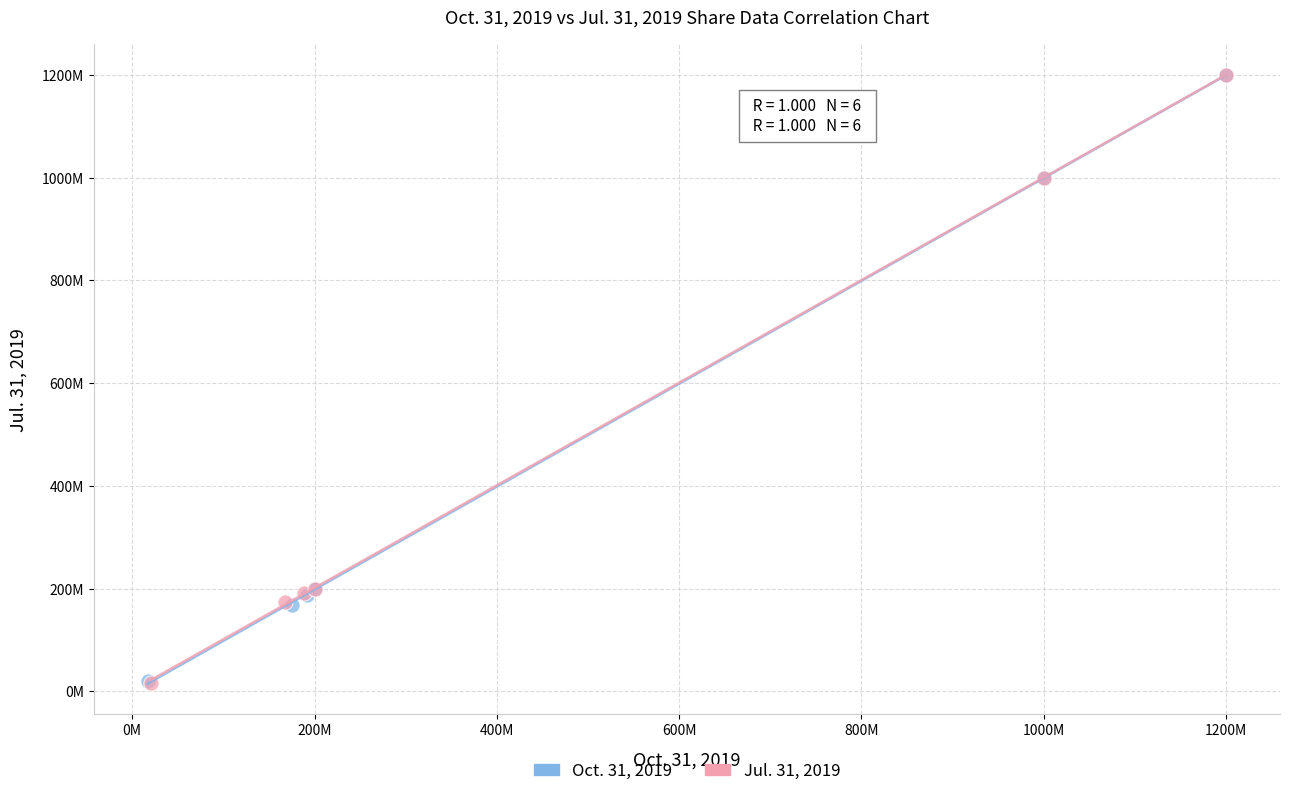

What are all the series names shown in the legend?

Oct. 31, 2019, Jul. 31, 2019